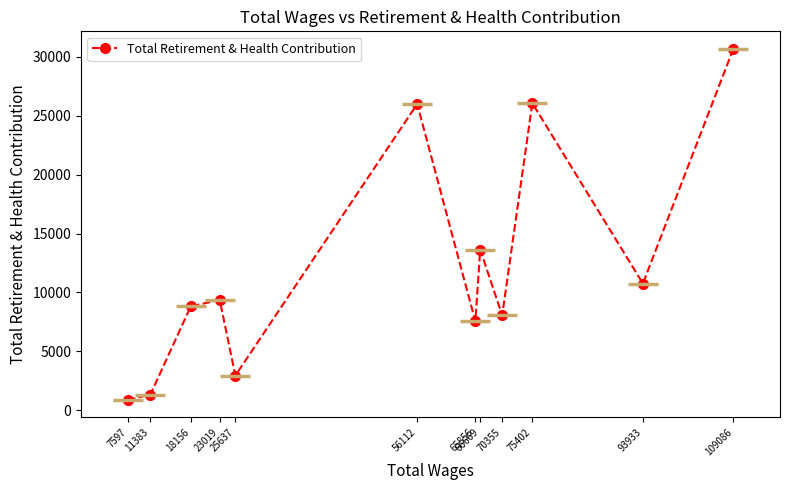

Reading left to right, extract all data points from this chart.

869	1302	8805	9362	2933	25998	7535	13628	8050	26070	10748	30683